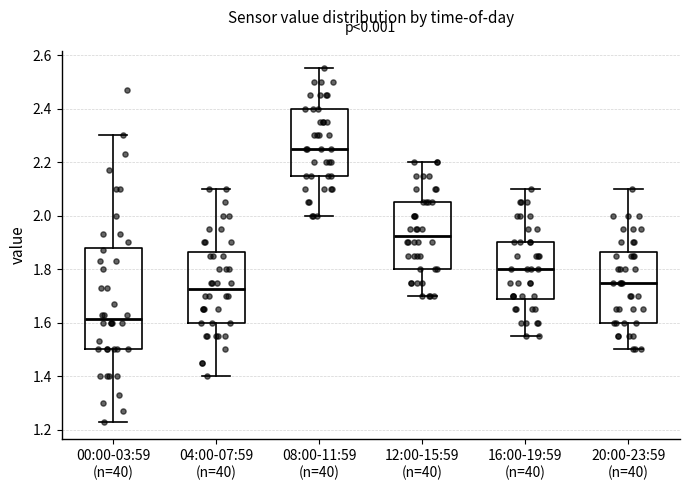

Which box has the highest median line?

08:00-11:59 (n=40)